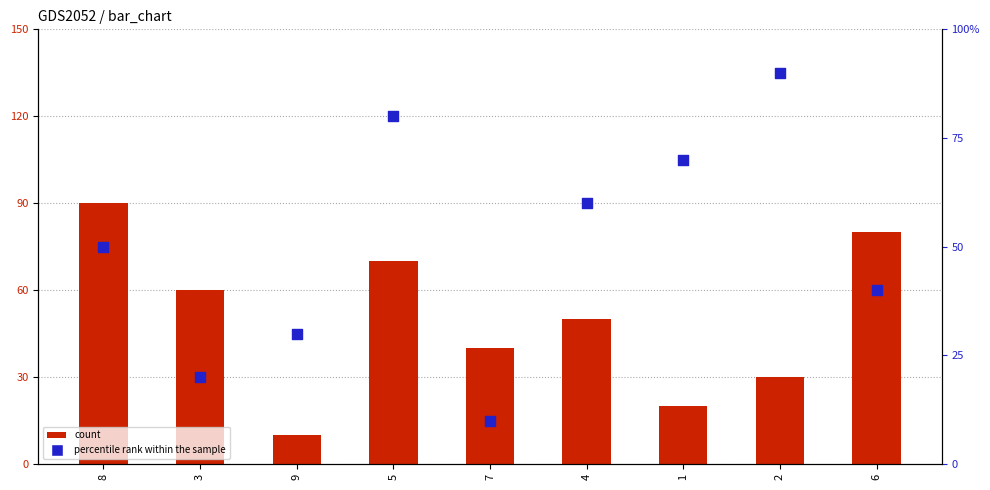

Is the value of col_4 at 1 greater than the value of col_7 at 5?

No